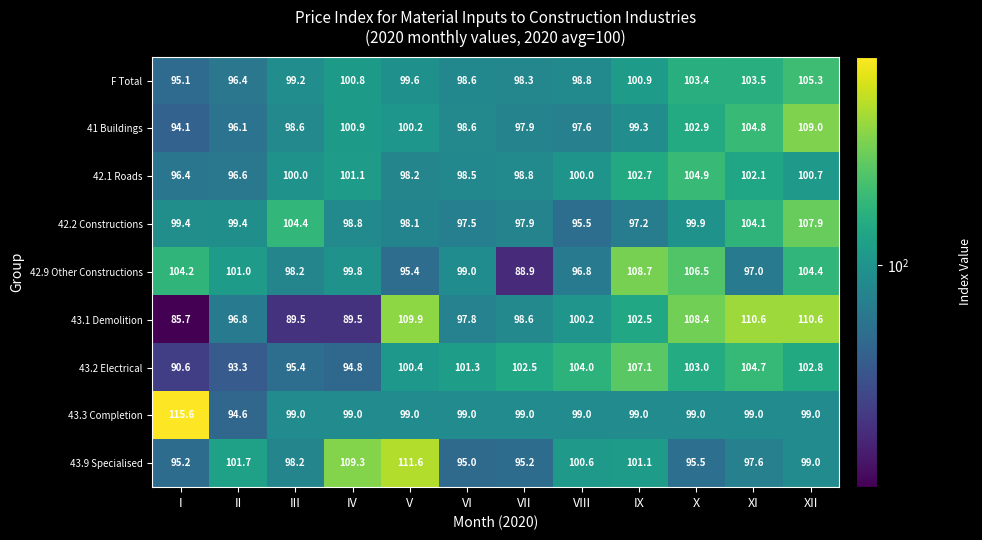

At which category is the sum across all series the highest?

XII